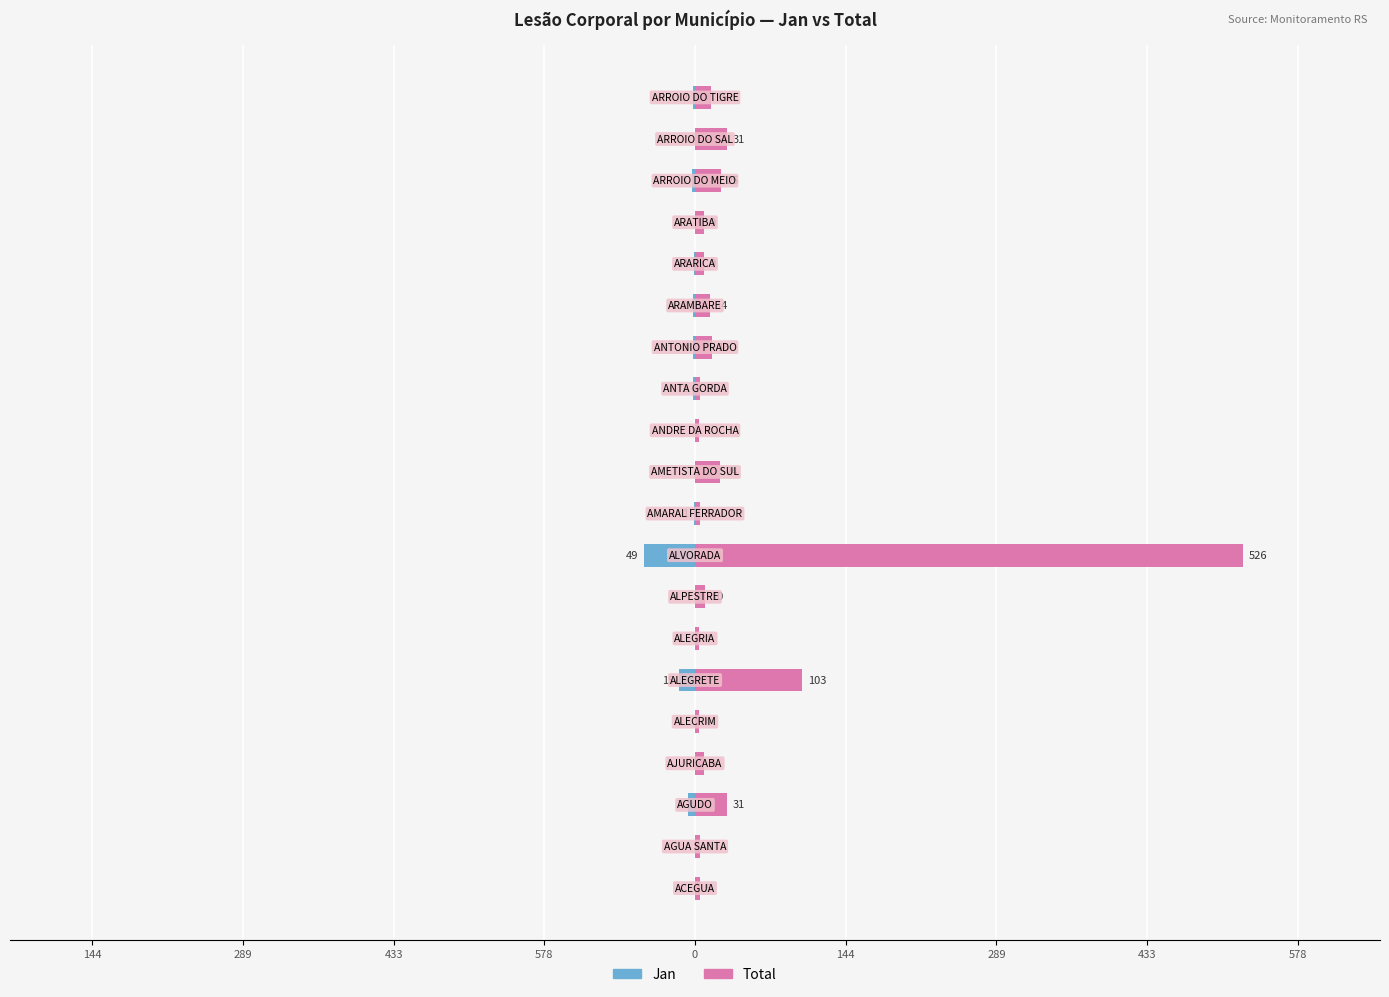

What is the highest value of the Total series?

526